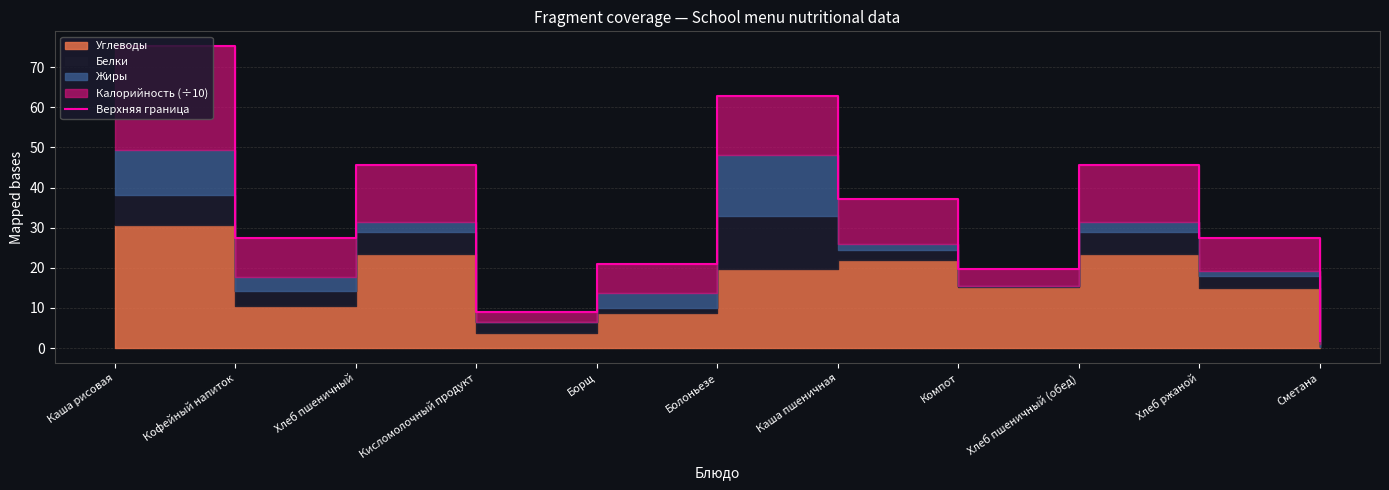

The value at Компот is 7.1. True or false?

False